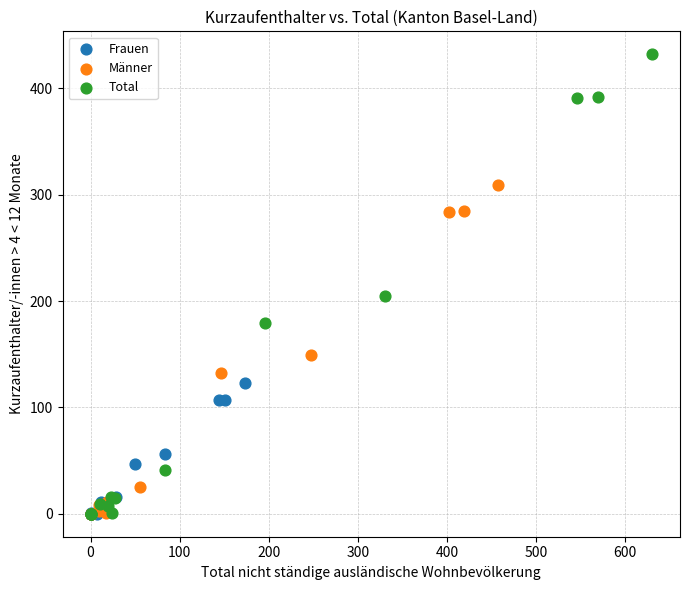

Which series has the widest spread of Y values?

Total